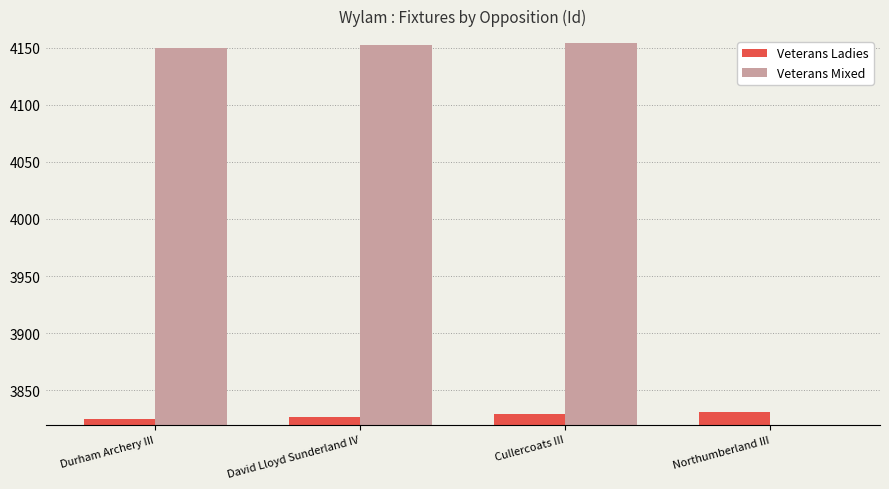

What is the difference between the maximum and minimum values in the Veterans Ladies series?

6